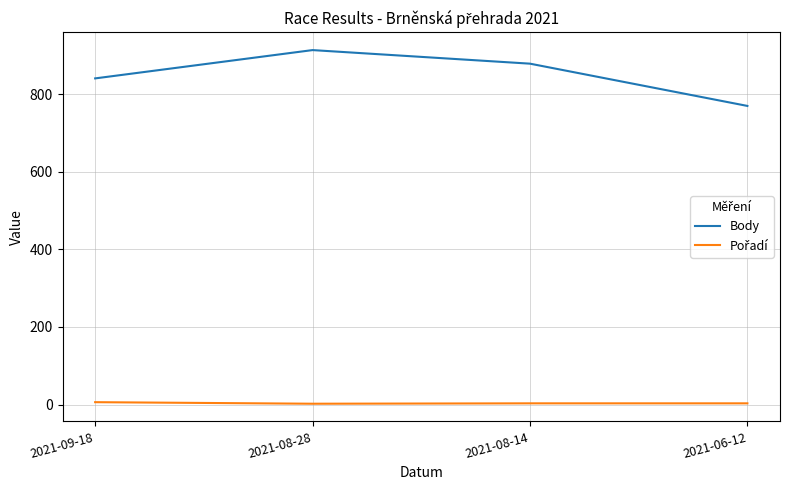

Which series has the widest spread of values?

Body